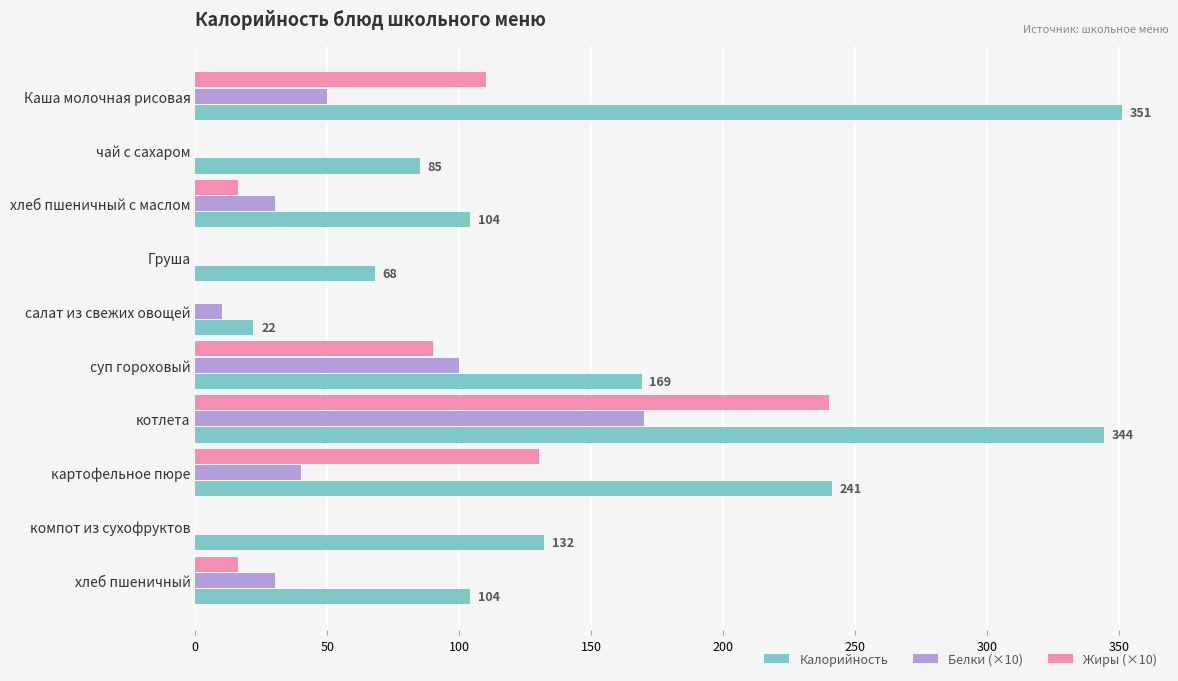

What is the sum of all Калорийность values?

1620